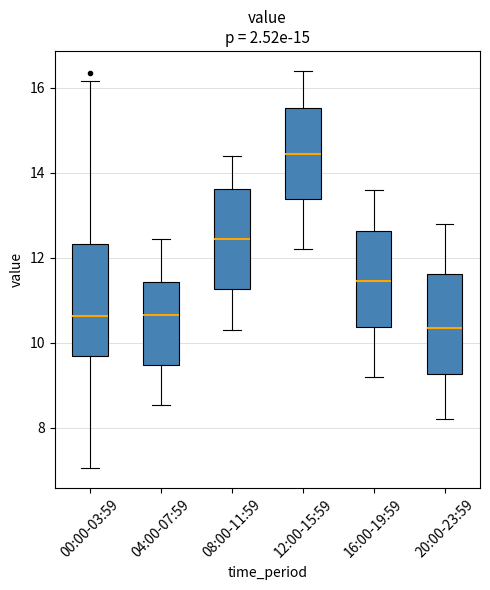

Reading left to right, read every box against the y-axis: the position of its median line, the range the box covers, and the ends of its whiskers. The values are not printed on the chart, so give them approximately, as read against the axis.

00:00-03:59: median 10.6, box 9.6 to 12.4, whiskers 7.0 to 16.2
04:00-07:59: median 10.6, box 9.4 to 11.4, whiskers 8.6 to 12.4
08:00-11:59: median 12.4, box 11.2 to 13.6, whiskers 10.4 to 14.4
12:00-15:59: median 14.4, box 13.4 to 15.6, whiskers 12.2 to 16.4
16:00-19:59: median 11.4, box 10.4 to 12.6, whiskers 9.2 to 13.6
20:00-23:59: median 10.4, box 9.2 to 11.6, whiskers 8.2 to 12.8